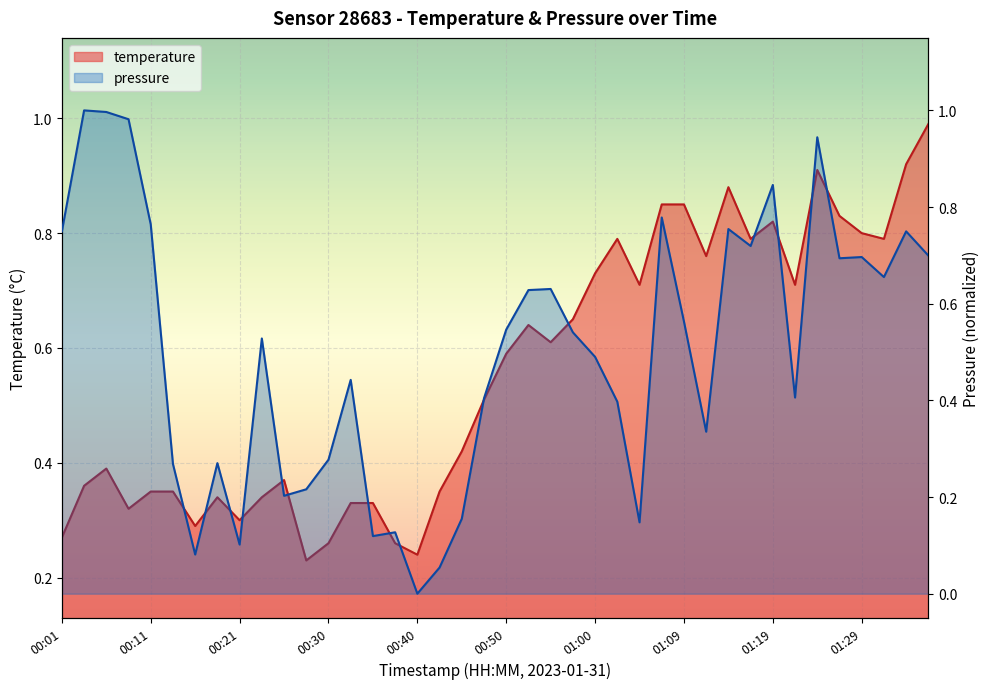

Reading left to right, what are all the values shown in this chart?

00:01=0.3	00:03=0.4	00:06=0.4	00:08=0.3	00:11=0.3	00:13=0.3	00:16=0.3	00:18=0.3	00:21=0.3	00:23=0.3	00:26=0.4	00:28=0.2	00:30=0.3	00:33=0.3	00:35=0.3	00:38=0.3	00:40=0.2	00:43=0.3	00:45=0.4	00:47=0.5	00:50=0.6	00:52=0.6	00:55=0.6	00:57=0.7	01:00=0.7	01:02=0.8	01:04=0.7	01:07=0.8	01:09=0.8	01:12=0.8	01:14=0.9	01:17=0.8	01:19=0.8	01:21=0.7	01:24=0.9	01:26=0.8	01:29=0.8	01:31=0.8	01:34=0.9	01:36=1.0